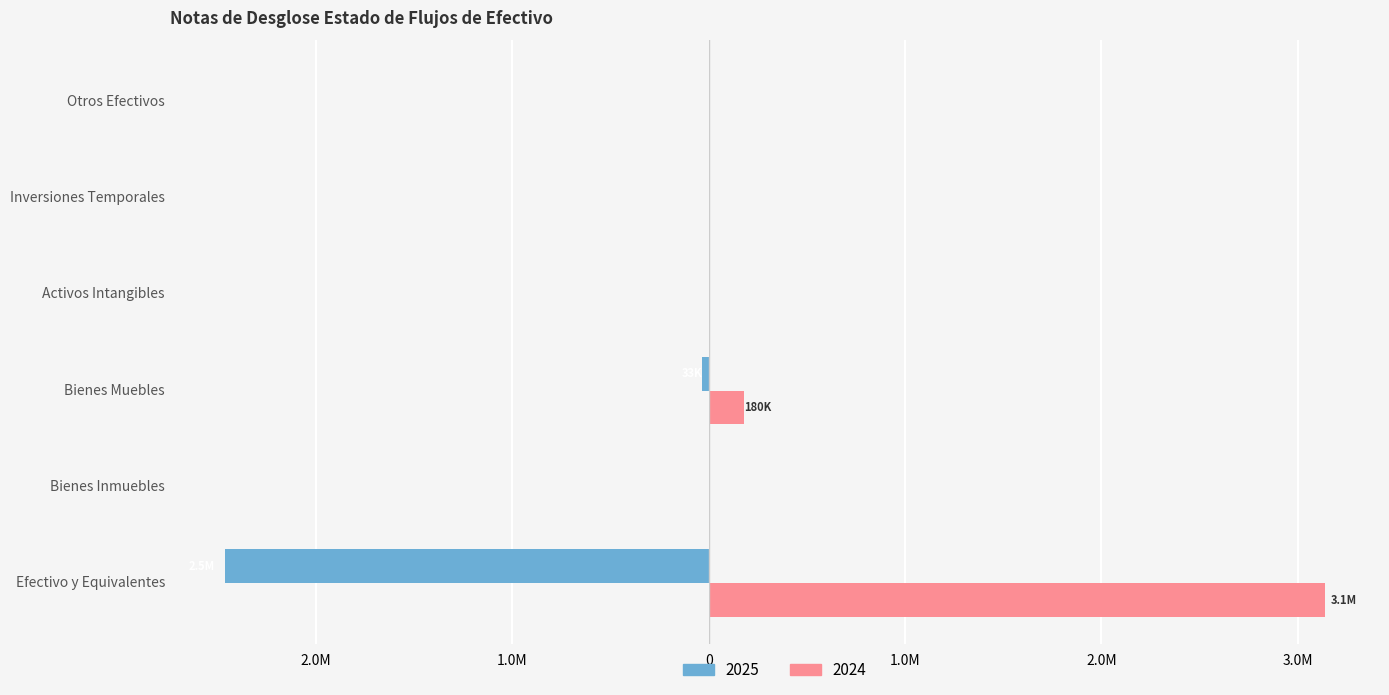

What are all the series names shown in the legend?

2025, 2024